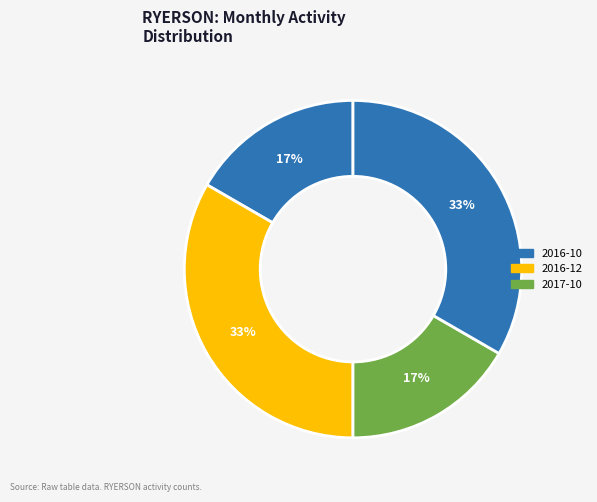

How many slices are in this pie chart?

4